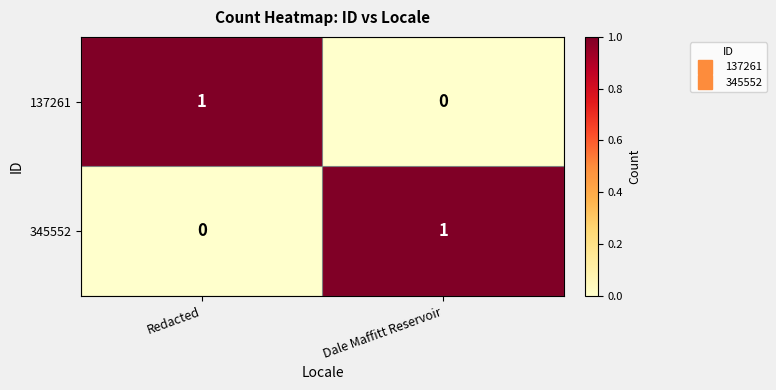

Where is 345552 nearest to the value 0?

Redacted